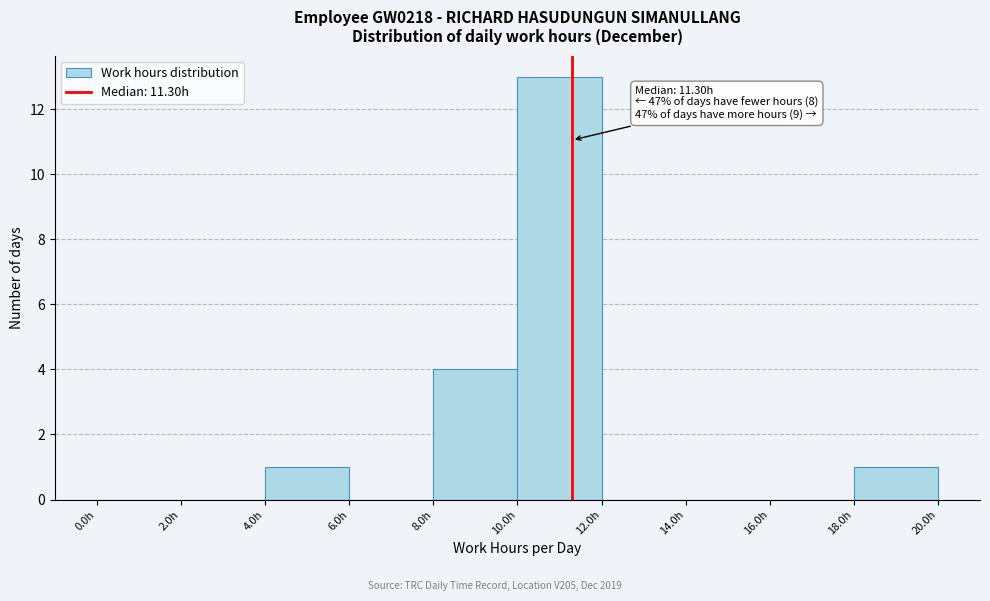

Over which range of the x-axis is the bar tallest?

10 to 12